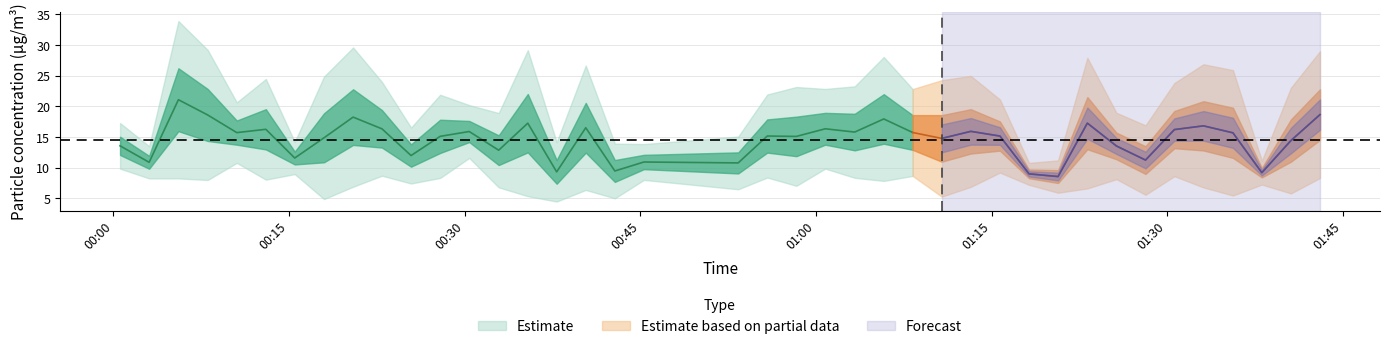

How many data points does each series have?

40